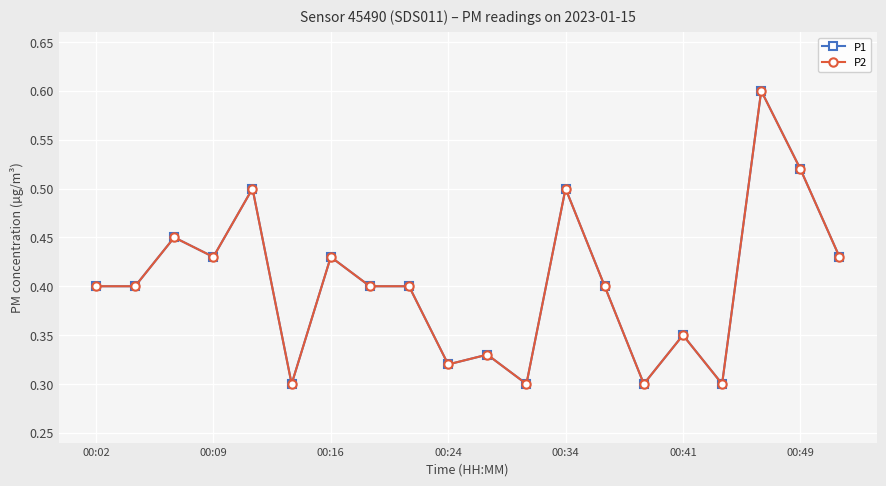

How many interior local peaks does the P1 series have?

7